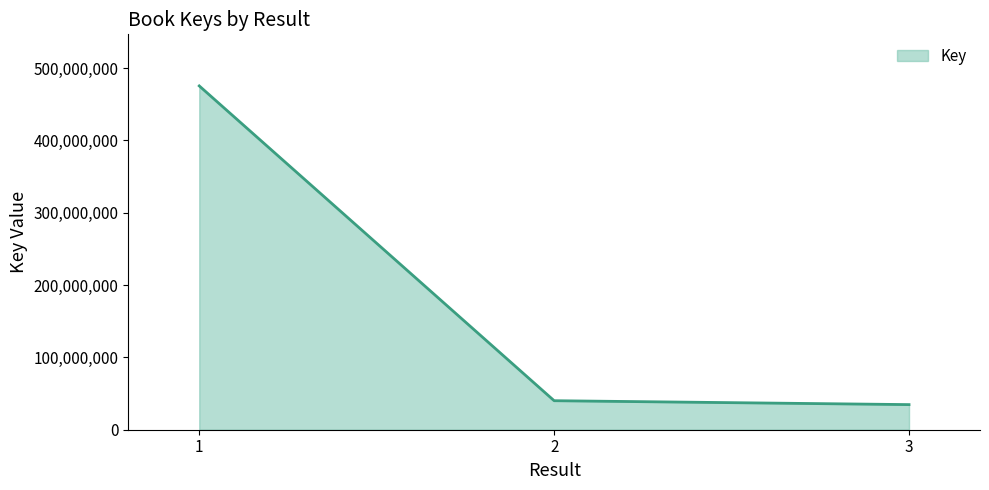

What is the maximum value shown in the chart?

475488061